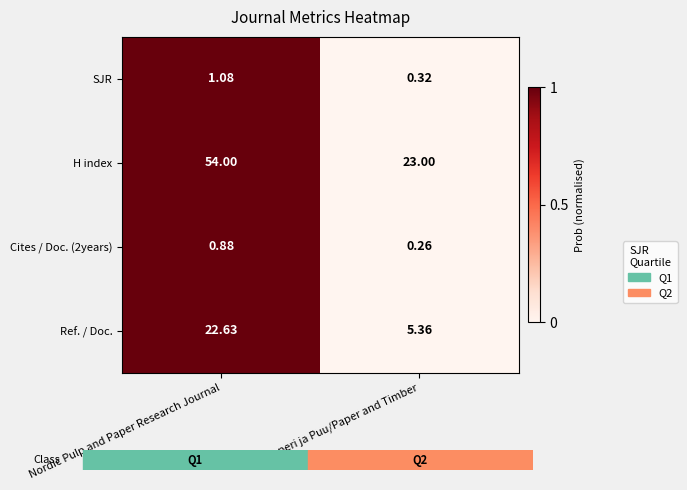

Which series has the widest spread of values?

H index